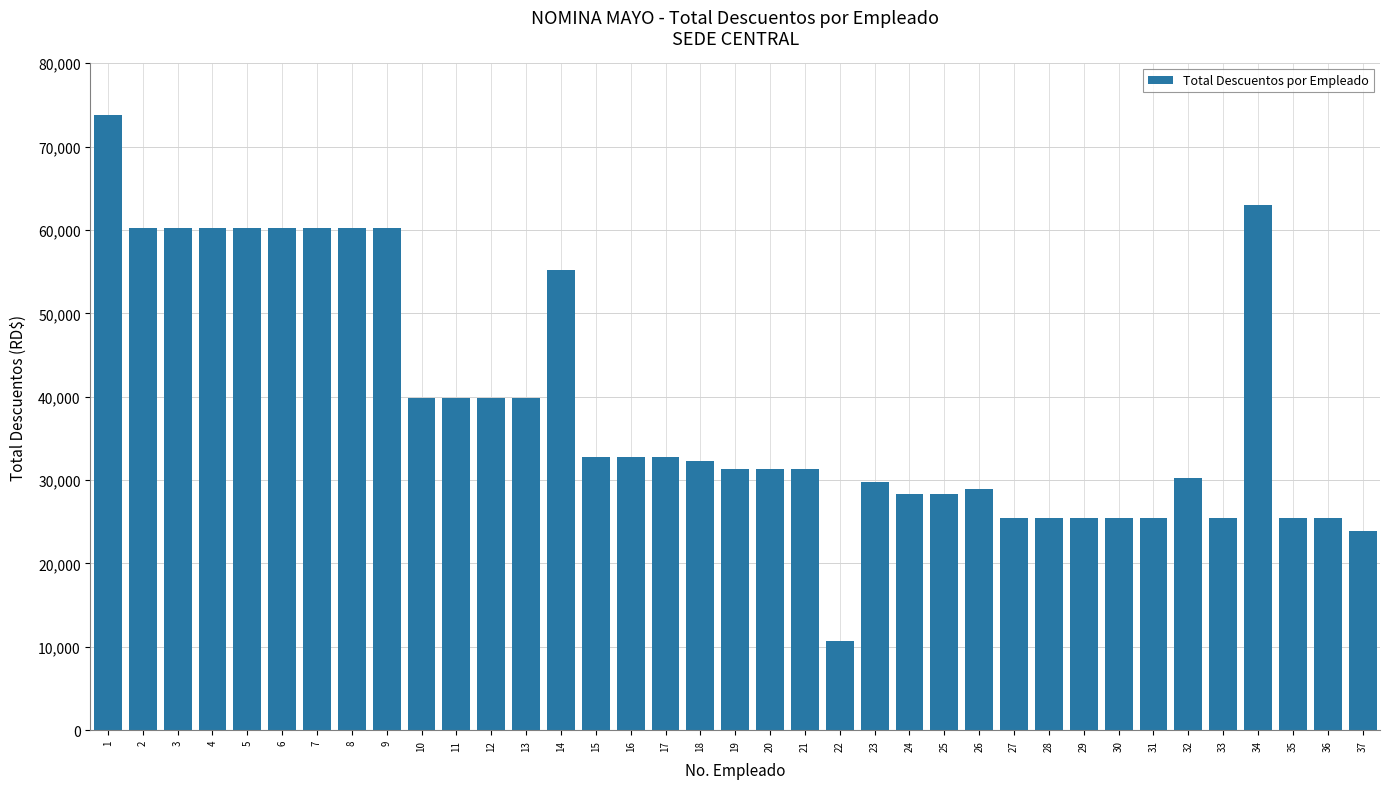

The chart shows a value of 39832.6 at 12. True or false?

True